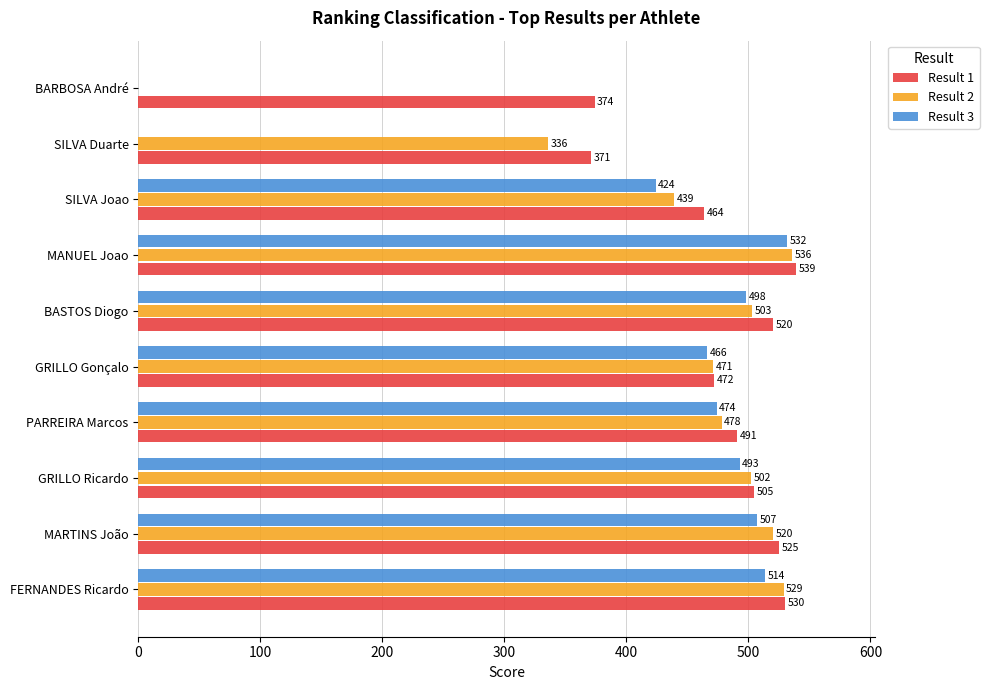

What is the total value across all series at SILVA Duarte?

707